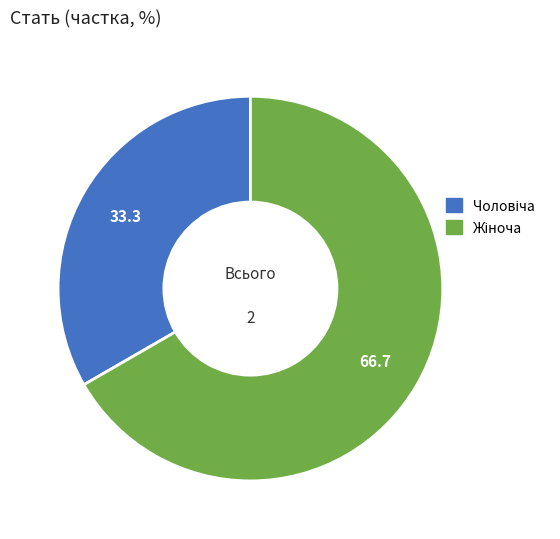

Is there any slice that represents more than half of the pie?

Yes